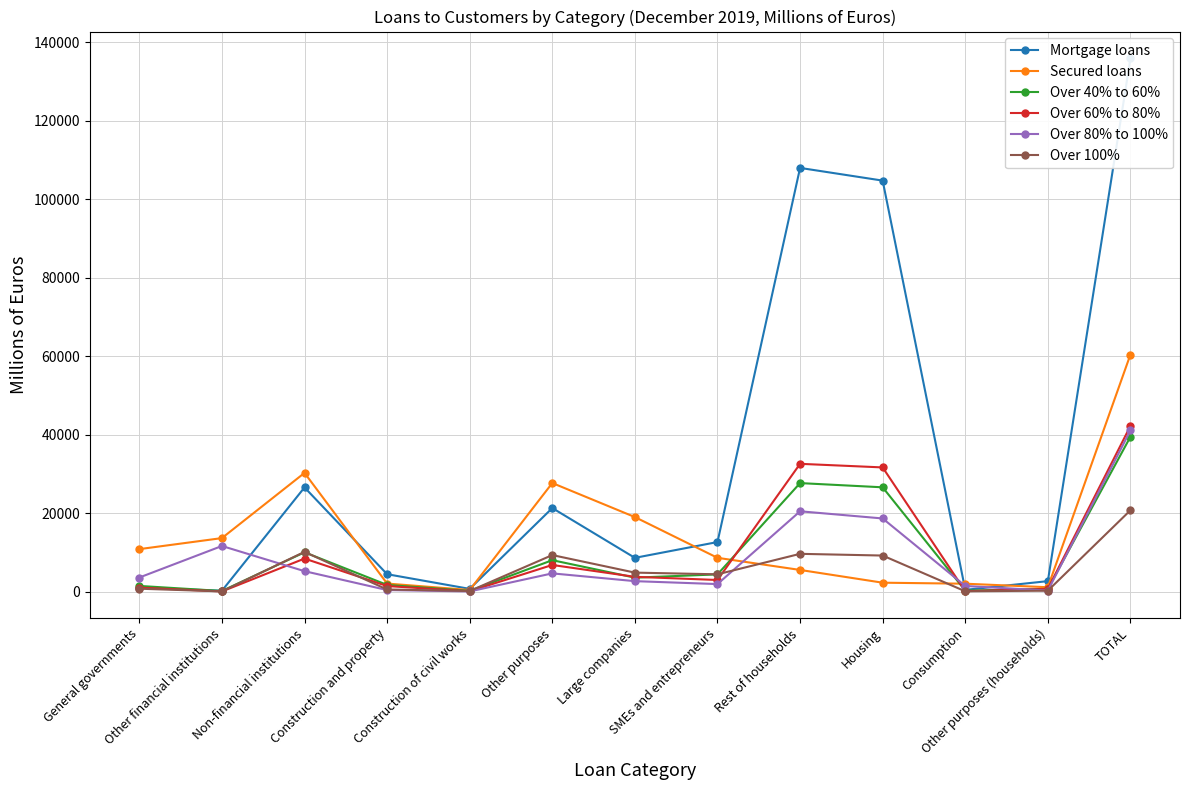

How many data points in Over 80% to 100% are less than 3651?

6